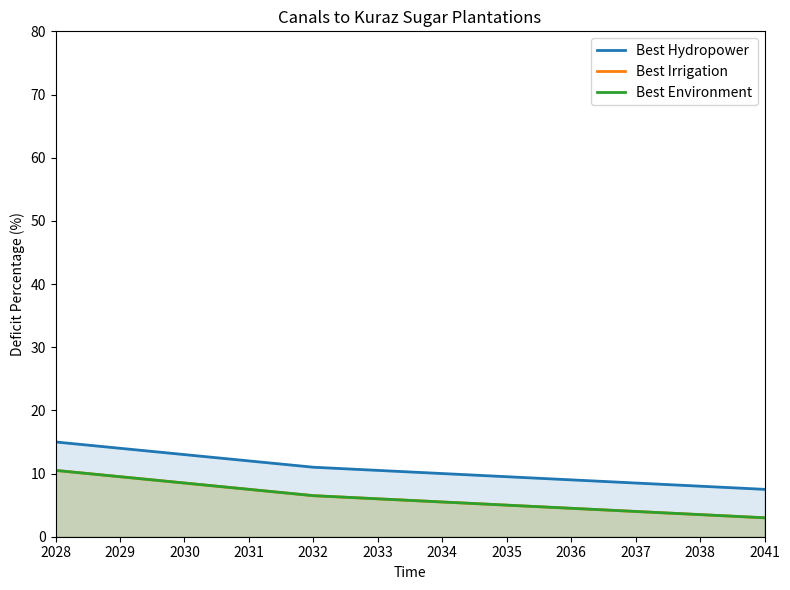

Rank the categories by Best Irrigation value from lowest to highest.

2041, 2038, 2037, 2036, 2035, 2034, 2033, 2032, 2031, 2030, 2029, 2028